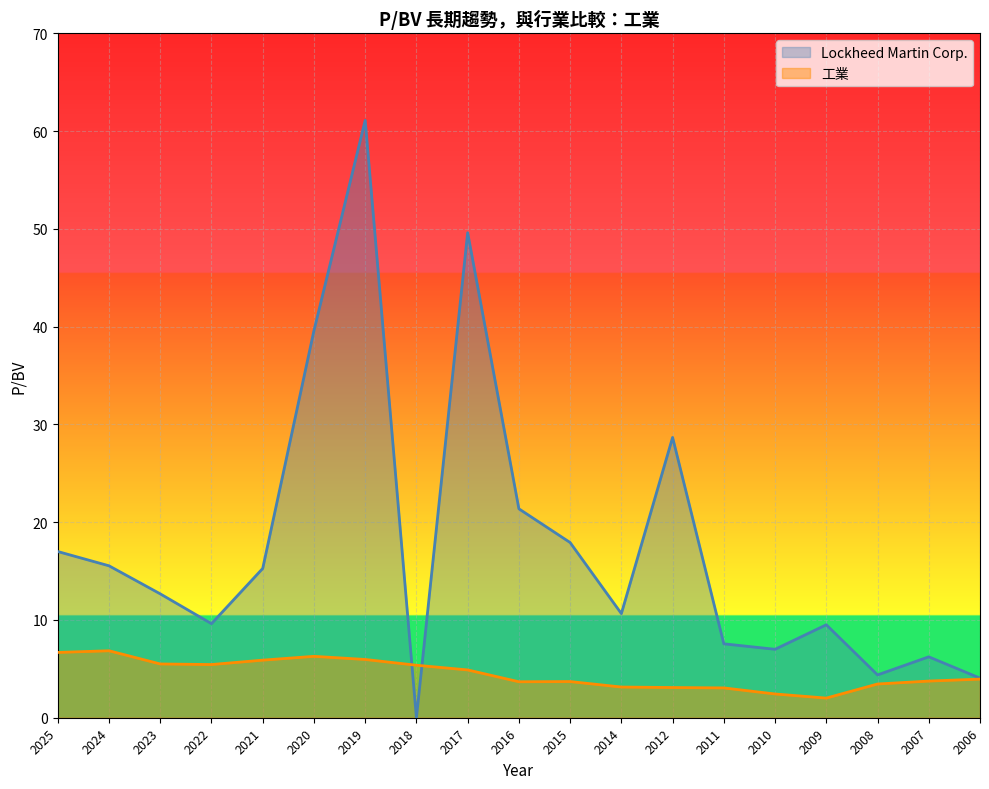

What is the highest value of the 工業 series?

6.8